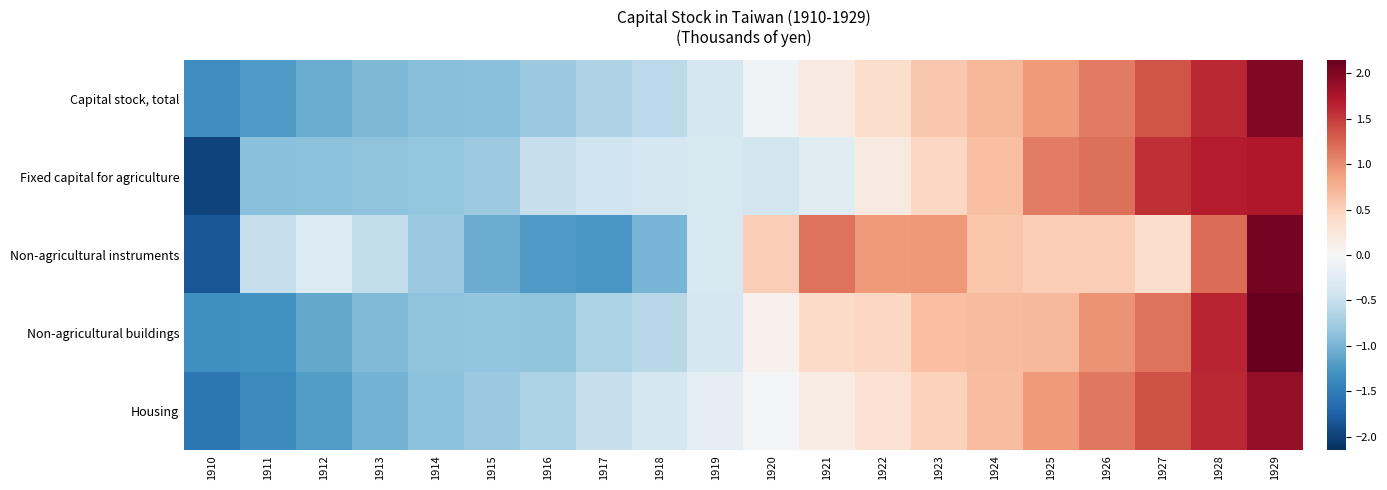

Rank the series at 1927 from lowest to highest value.

Non-agricultural instruments, Non-agricultural buildings, Capital stock, total, Housing, Fixed capital for agriculture